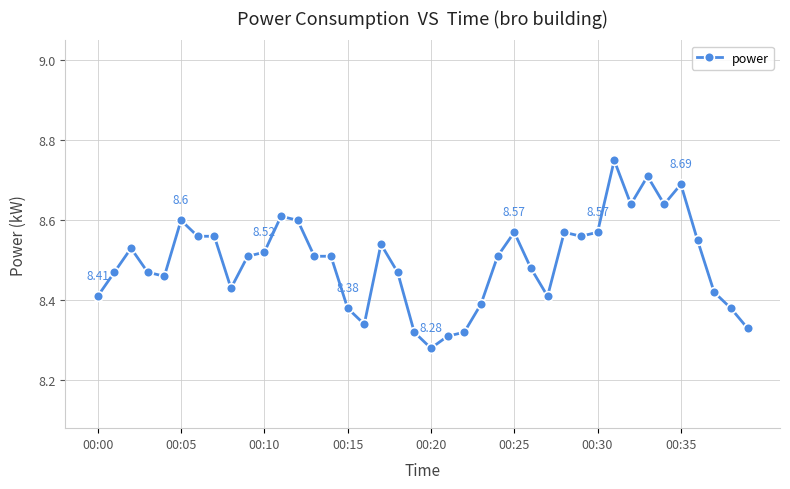

What is the difference between the maximum and second lowest values?

0.4